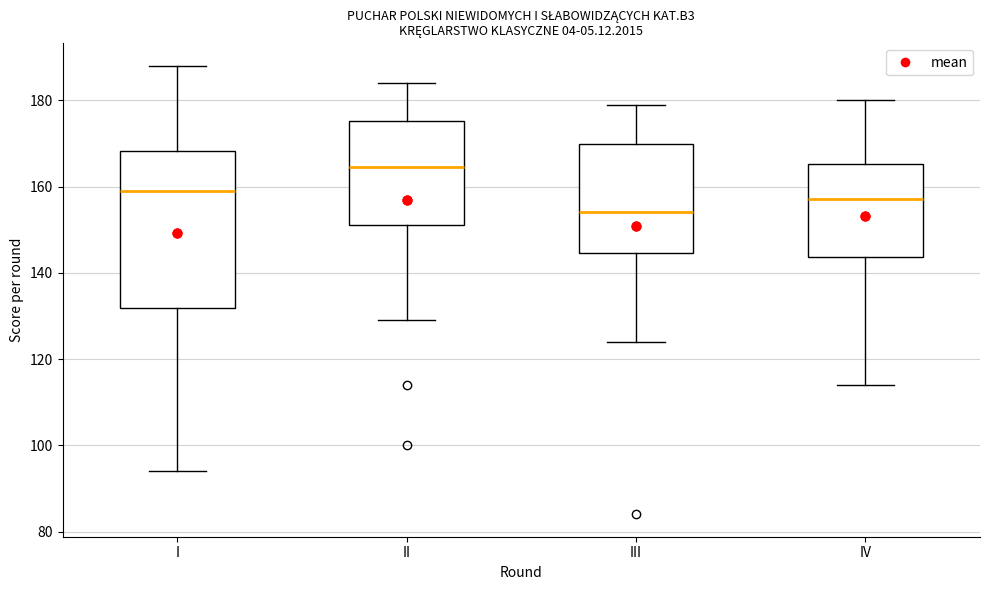

Which box's median line is the highest?

II